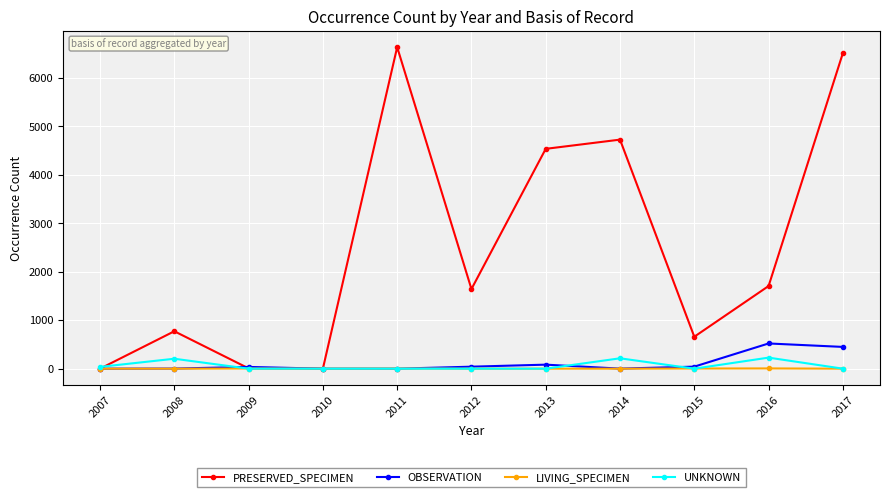

Which series has the widest spread of values?

PRESERVED_SPECIMEN